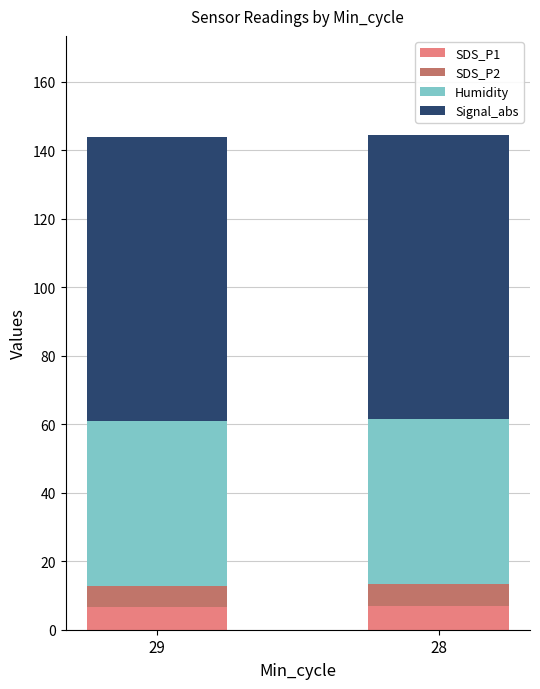

Is it true that SDS_P1 equals 6.7 at 29?

True